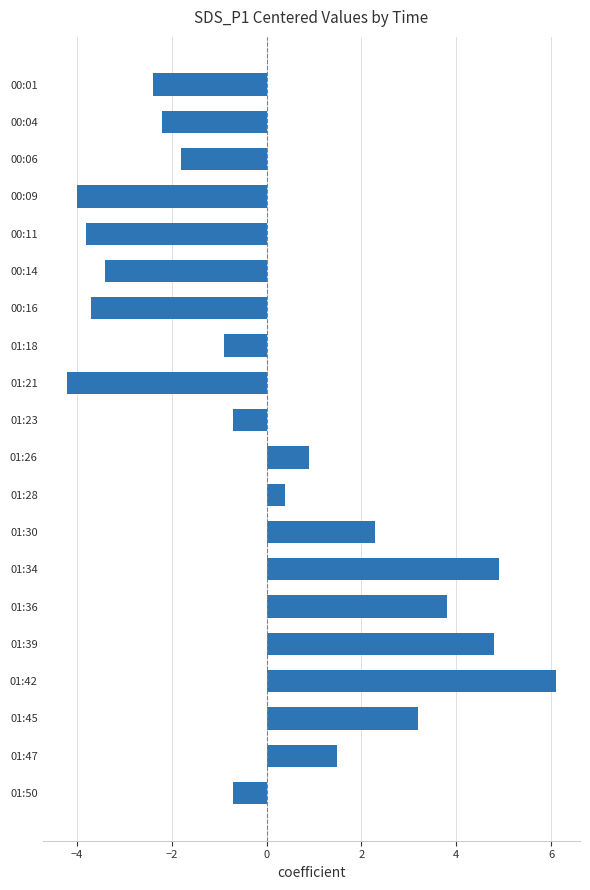

Reading top to bottom, extract all data points from this chart.

00:01=-2.4	00:04=-2.2	00:06=-1.8	00:09=-4.0	00:11=-3.8	00:14=-3.4	00:16=-3.7	01:18=-0.9	01:21=-4.2	01:23=-0.7	01:26=0.9	01:28=0.4	01:30=2.3	01:34=4.9	01:36=3.8	01:39=4.8	01:42=6.1	01:45=3.2	01:47=1.5	01:50=-0.7